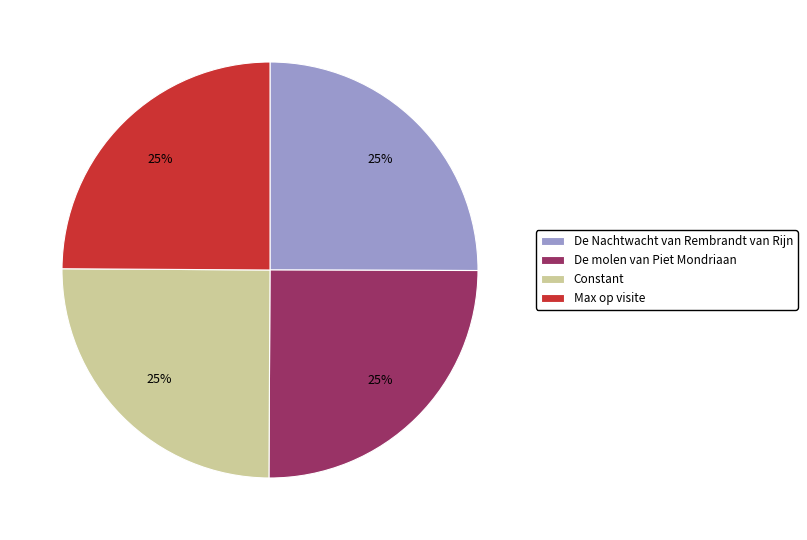

Is De Nachtwacht van Rembrandt van Rijn the majority of the pie?

No